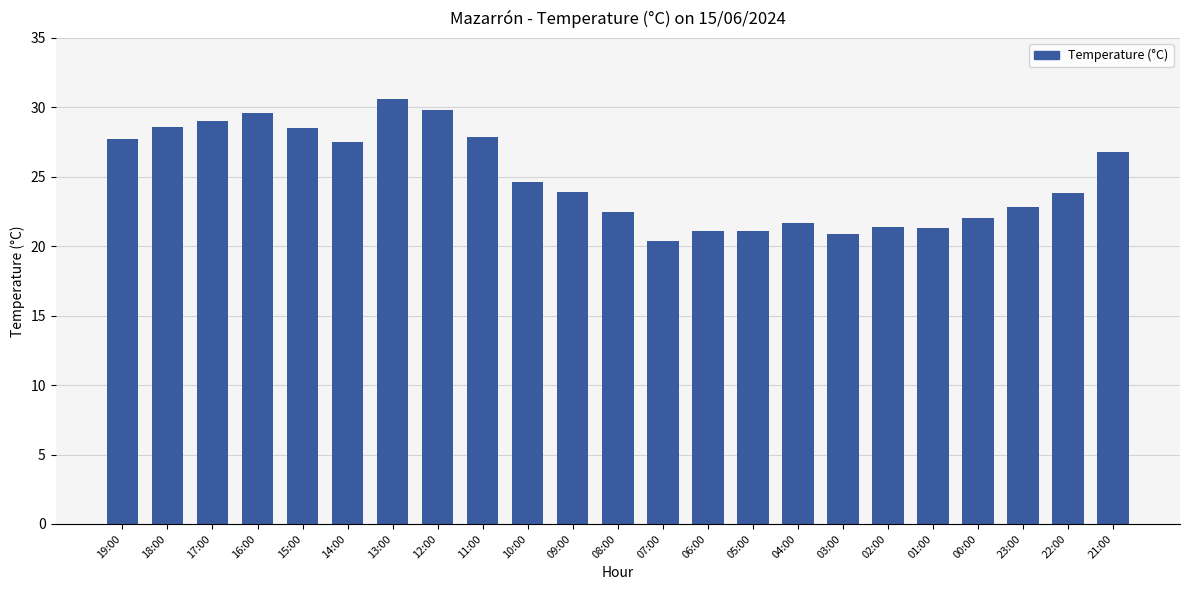

Where does the data first go above 23?

19:00